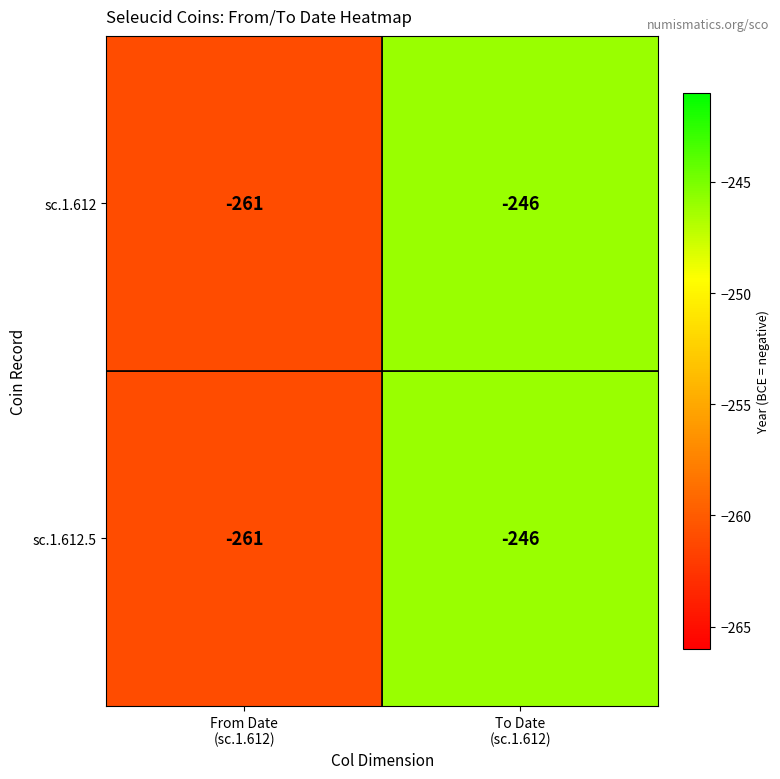

What is the greatest value displayed?

-246